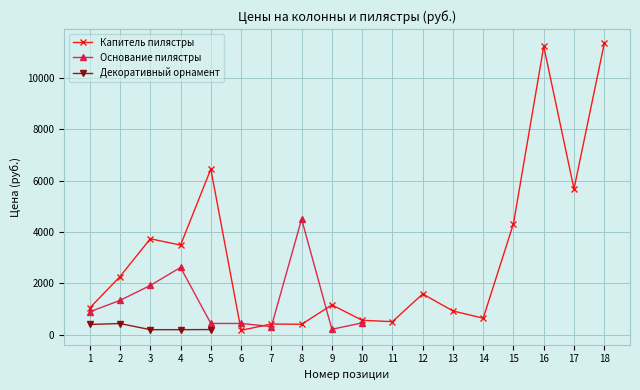

What is the maximum value for Капитель пилястры?

11345